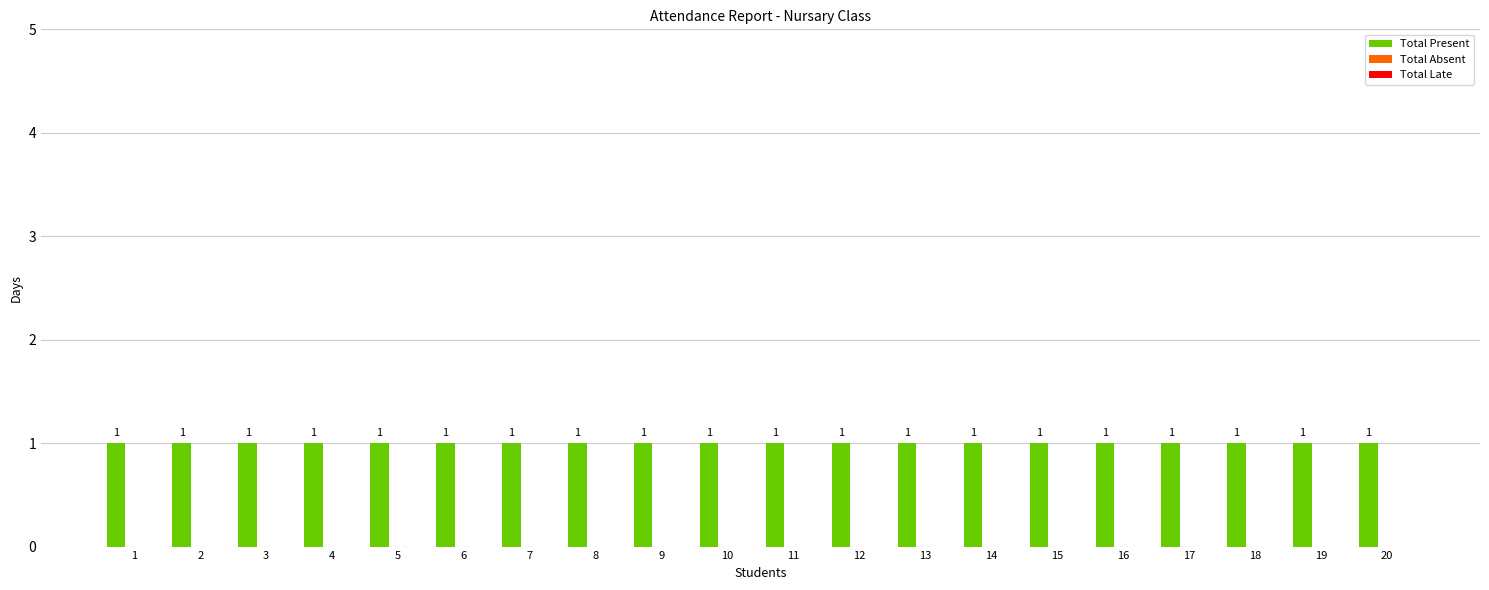

Reading right to left, transcribe all the data shown in this chart.

Total Present: 20=1	19=1	18=1	17=1	16=1	15=1	14=1	13=1	12=1	11=1	10=1	9=1	8=1	7=1	6=1	5=1	4=1	3=1	2=1	1=1
Total Absent: 20=0	19=0	18=0	17=0	16=0	15=0	14=0	13=0	12=0	11=0	10=0	9=0	8=0	7=0	6=0	5=0	4=0	3=0	2=0	1=0
Total Late: 20=0	19=0	18=0	17=0	16=0	15=0	14=0	13=0	12=0	11=0	10=0	9=0	8=0	7=0	6=0	5=0	4=0	3=0	2=0	1=0